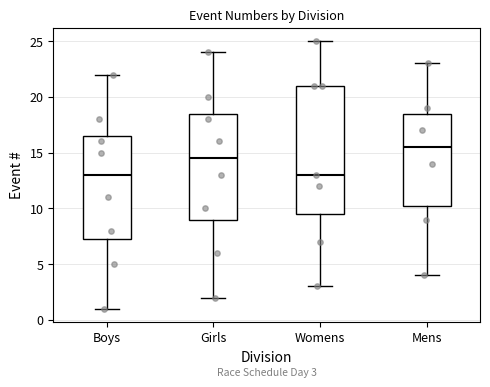

Comparing the boxes themselves (not the whiskers), which one is the tallest?

Womens